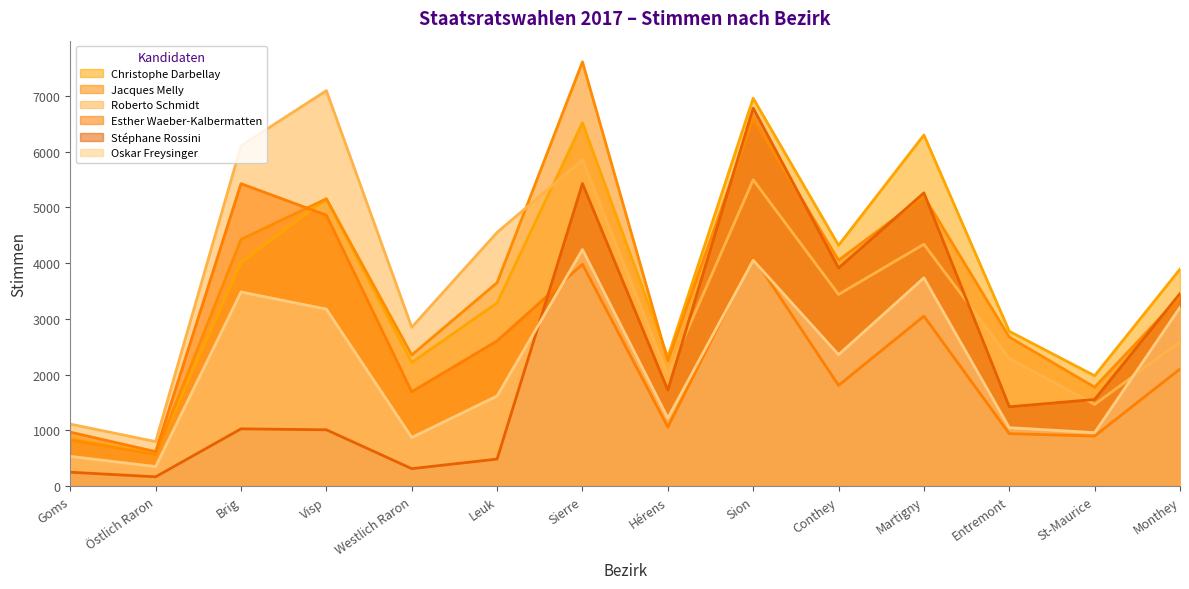

After their last crossing, which series has the higher values: Roberto Schmidt or Christophe Darbellay?

Christophe Darbellay